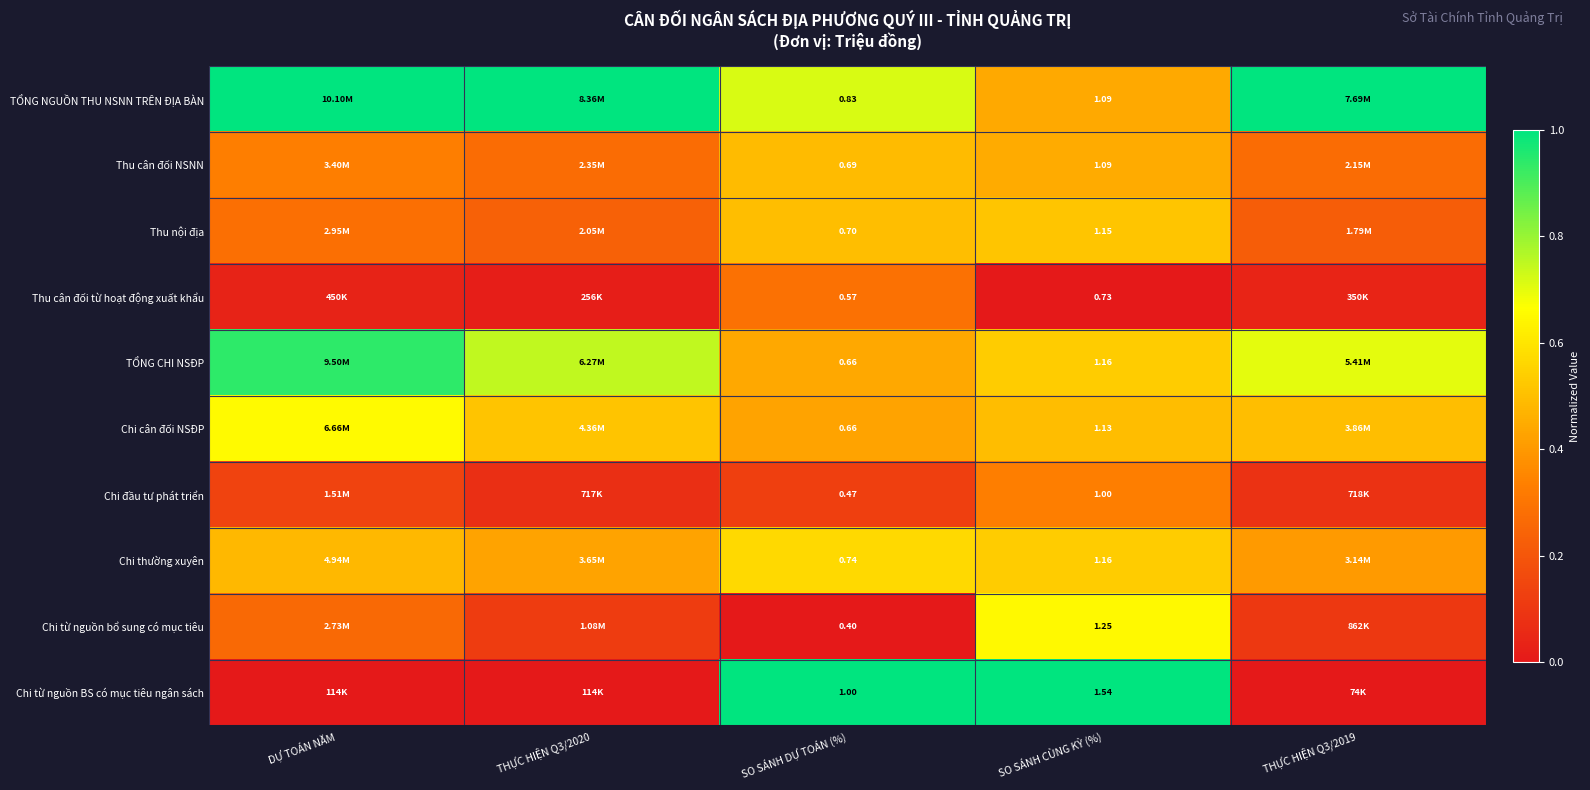

What is the maximum value shown in the chart?

1.0